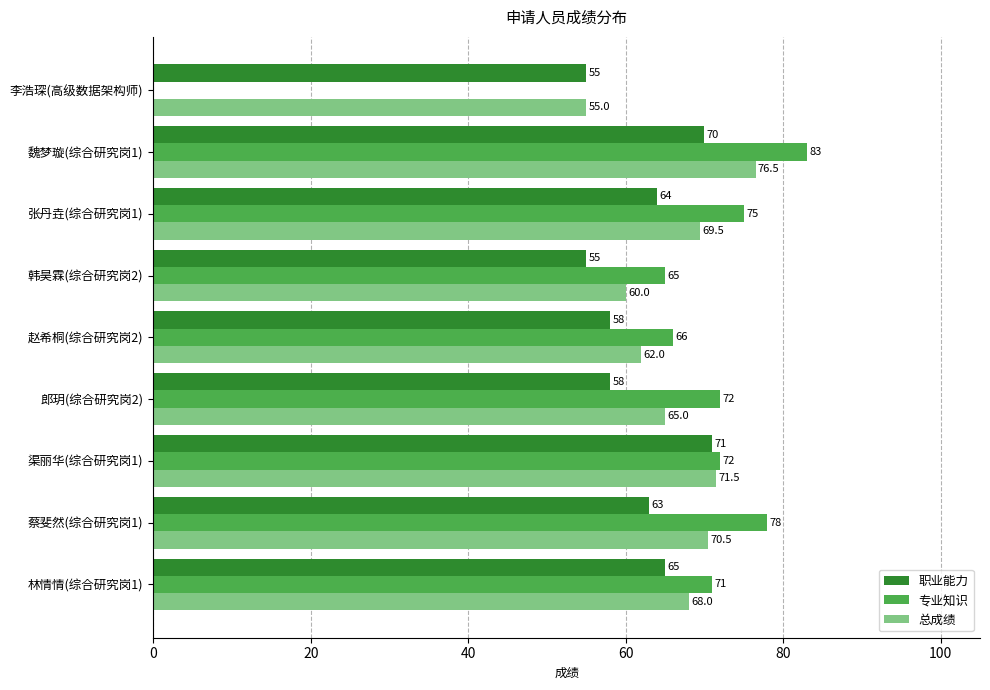

The value of 总成绩 at 林情情(综合研究岗1) is 68.0. True or false?

True